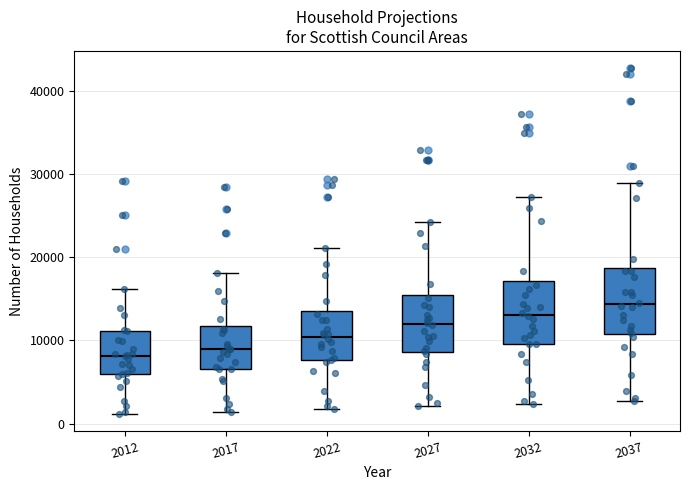

Reading left to right, transcribe this box plot: for each box, give where its median line is, the range the box spans, and where its two whiskers end, as read against the y-axis. The values are not printed on the chart, so give them approximately, as read against the axis.

2012: median 8000, box 6000 to 11000, whiskers 1000 to 16000
2017: median 9000, box 7000 to 12000, whiskers 1000 to 18000
2022: median 10000, box 8000 to 14000, whiskers 2000 to 21000
2027: median 12000, box 9000 to 16000, whiskers 2000 to 24000
2032: median 13000, box 10000 to 17000, whiskers 2000 to 27000
2037: median 14000, box 11000 to 19000, whiskers 3000 to 29000